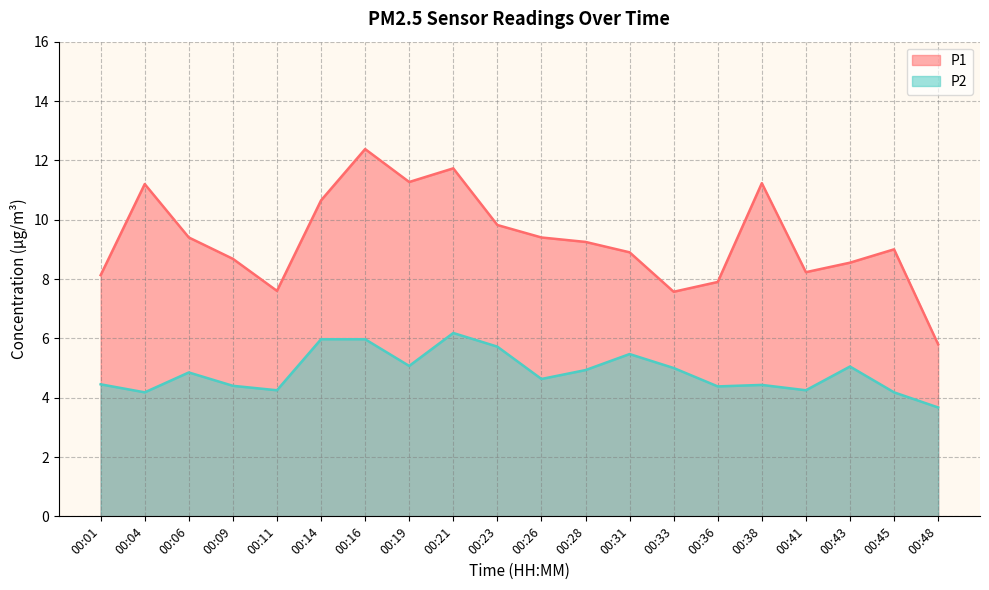

At which category is the sum across all series the highest?

00:16